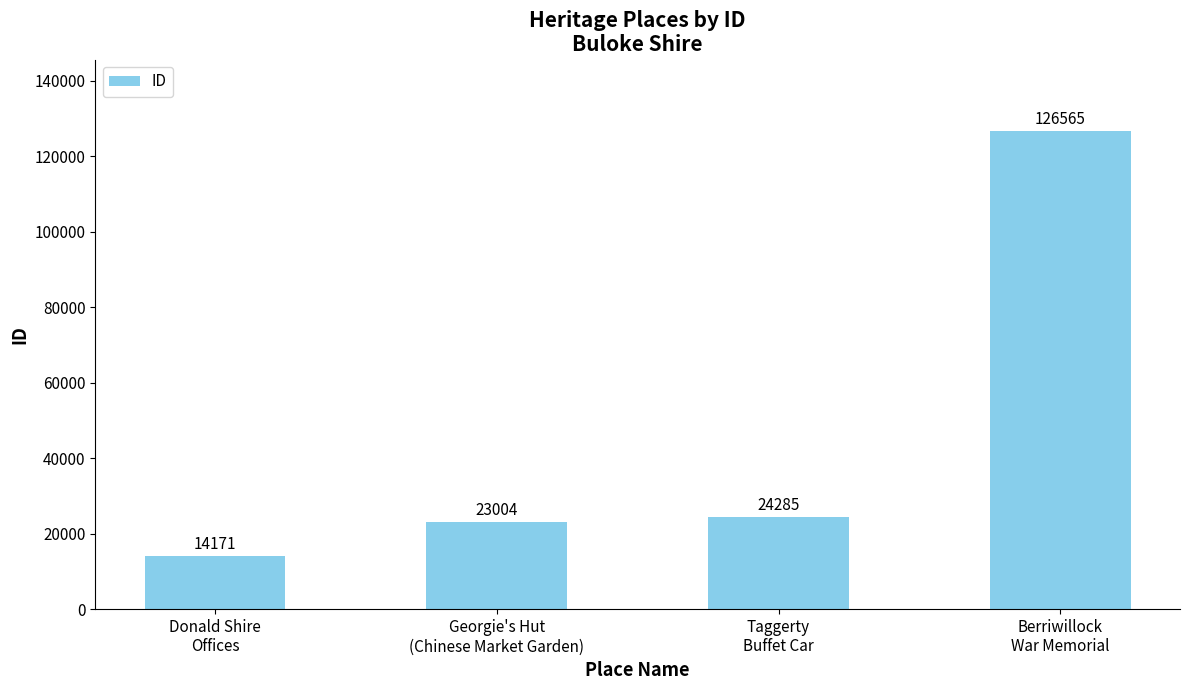

Are the bars grouped side by side (vs. stacked)?

No